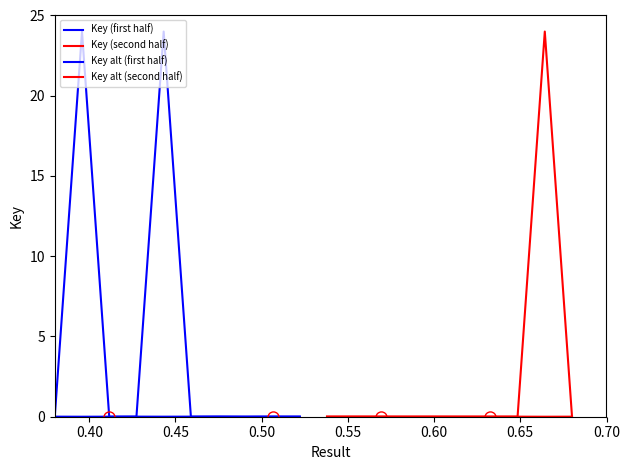

The Key alt (second half) series shows 0.0 at 0.50. True or false?

True